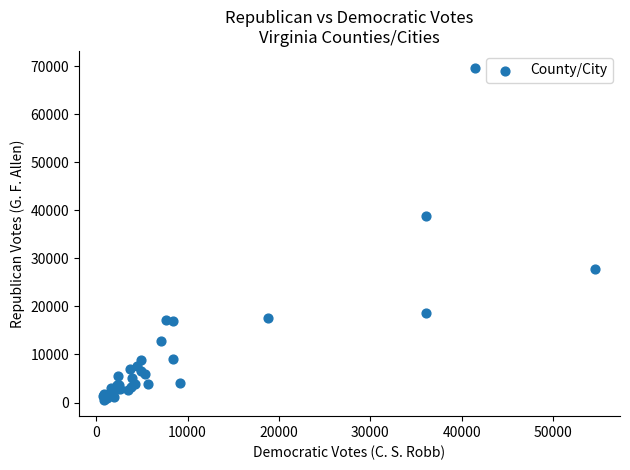

What Y value in the scatter plot is closest to 35164?

38833